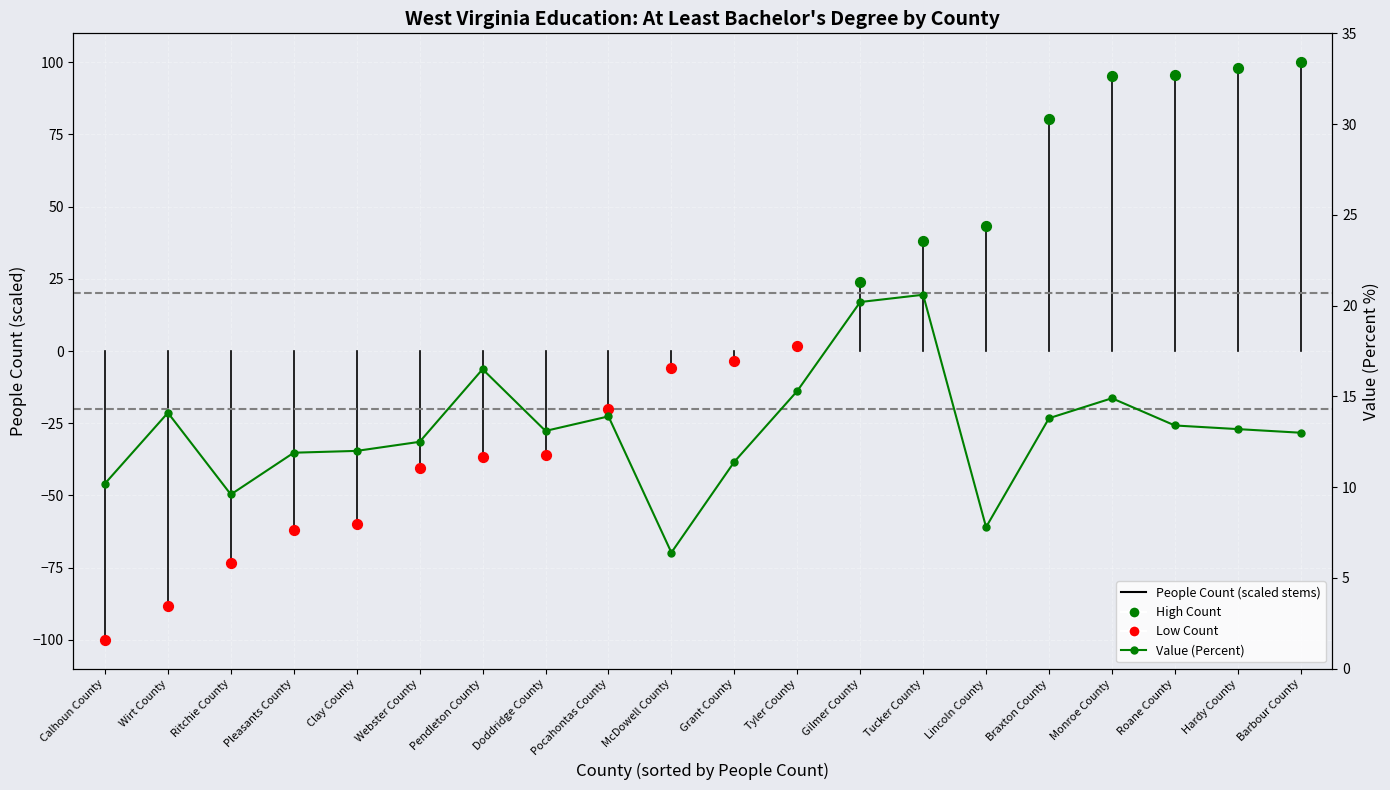

Between Calhoun County and Tyler County, which is larger?

Tyler County